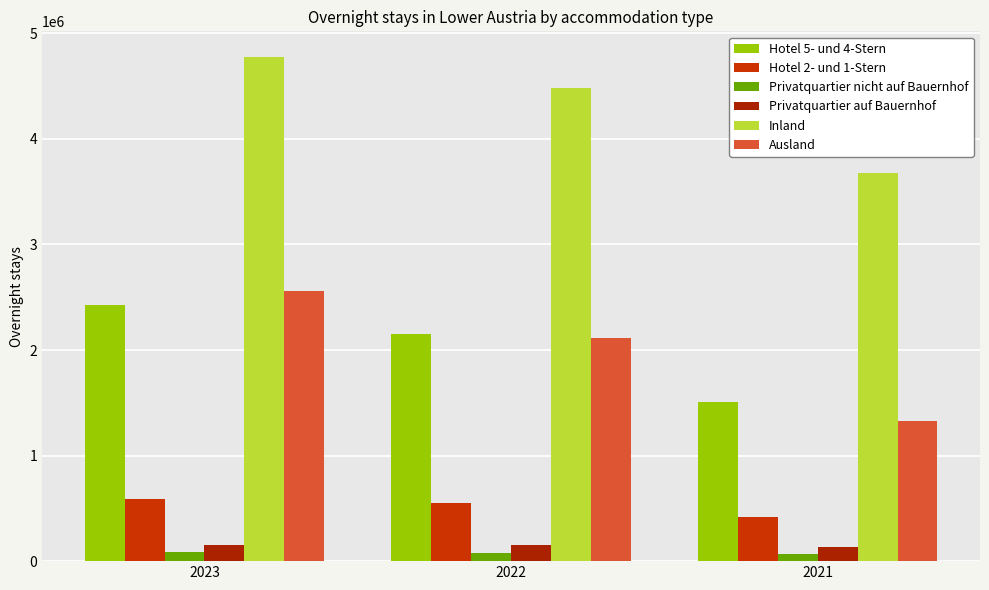

How many Inland values are between 3674635 and 4780205?

3